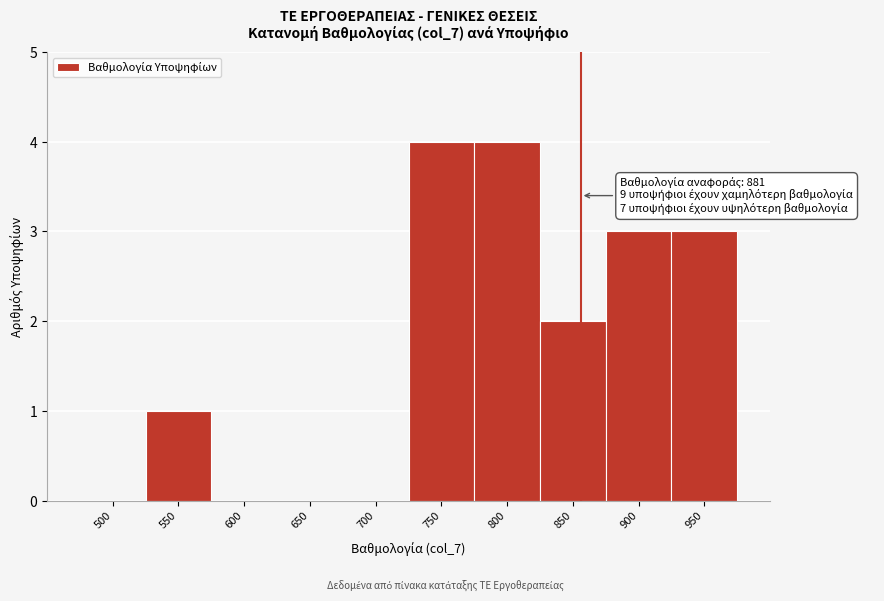

Reading left to right, transcribe all the data shown in this chart.

500=0	550=1	600=0	650=0	700=0	750=4	800=4	850=2	900=3	950=3